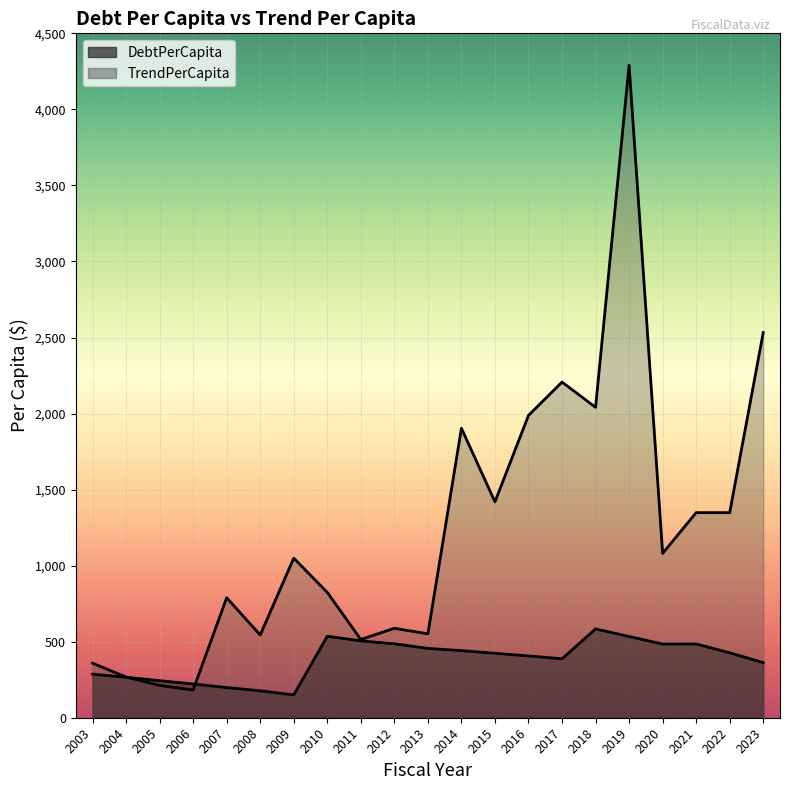

How many times do TrendPerCapita and DebtPerCapita cross each other?

2